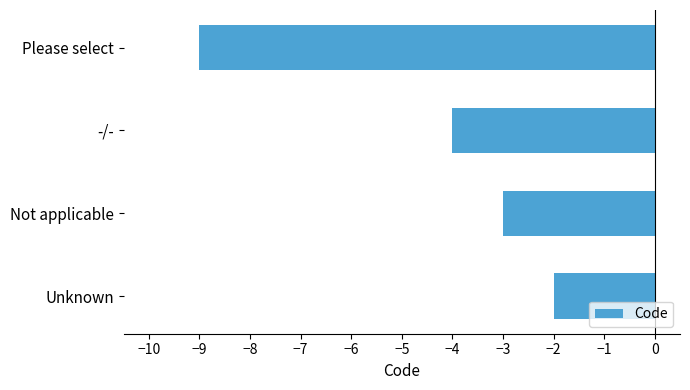

How many values are between -4 and -2?

3